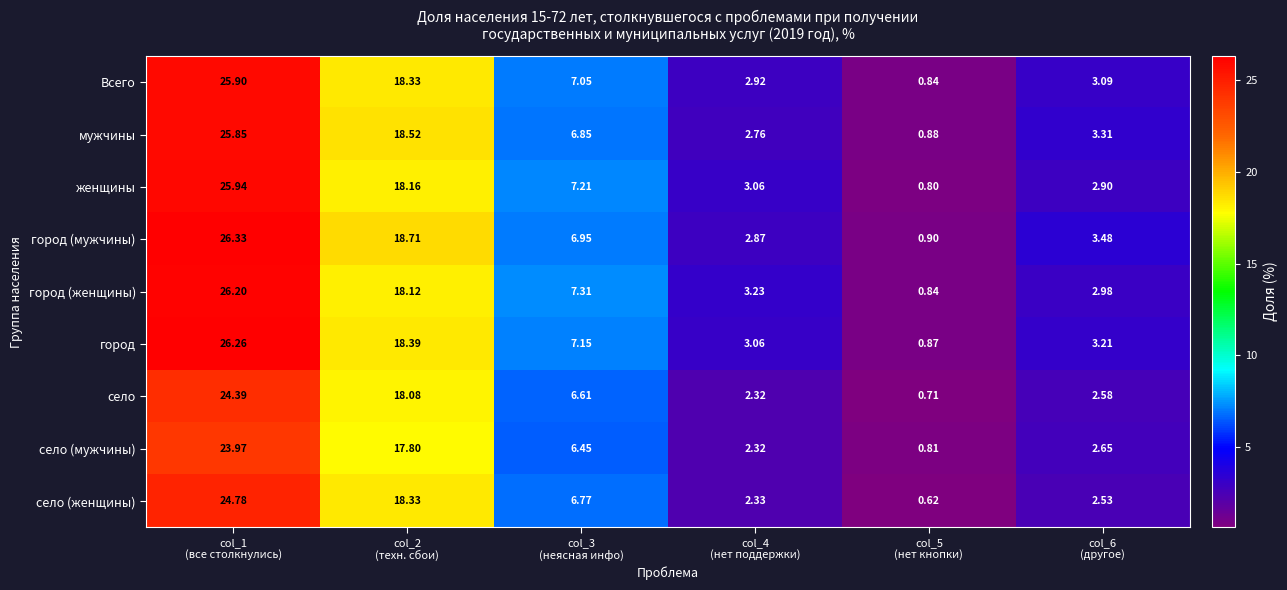

Which series has the largest total across all categories?

город (мужчины)